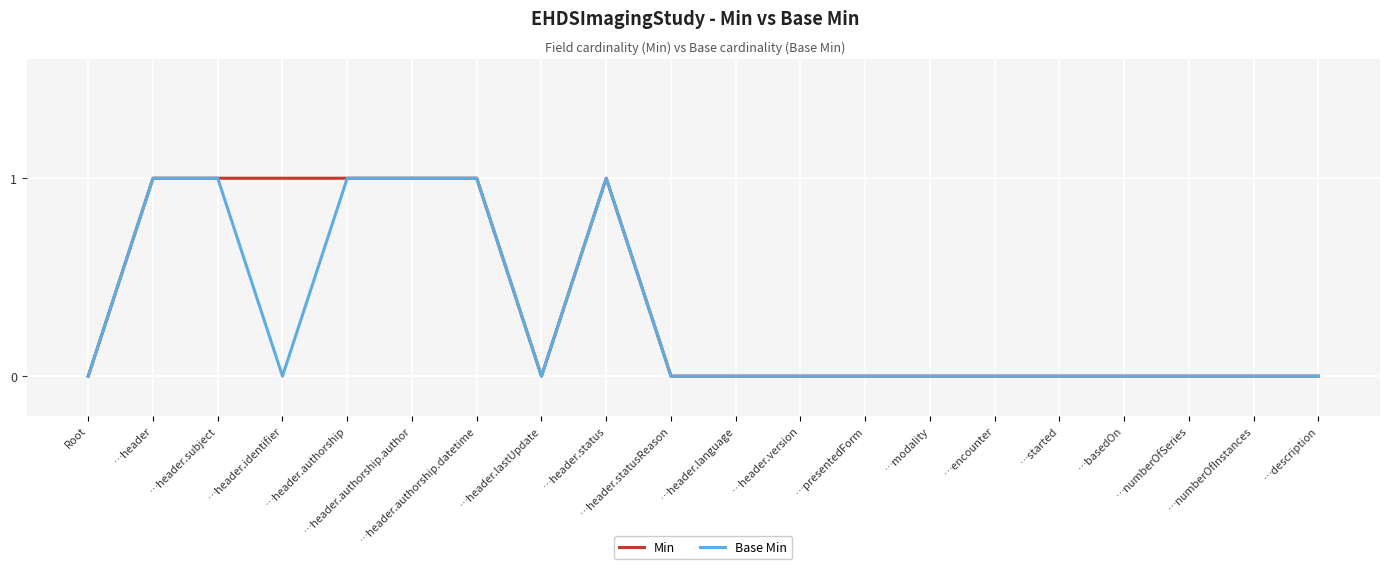

True or false: Min and Base Min cross at least once.

False